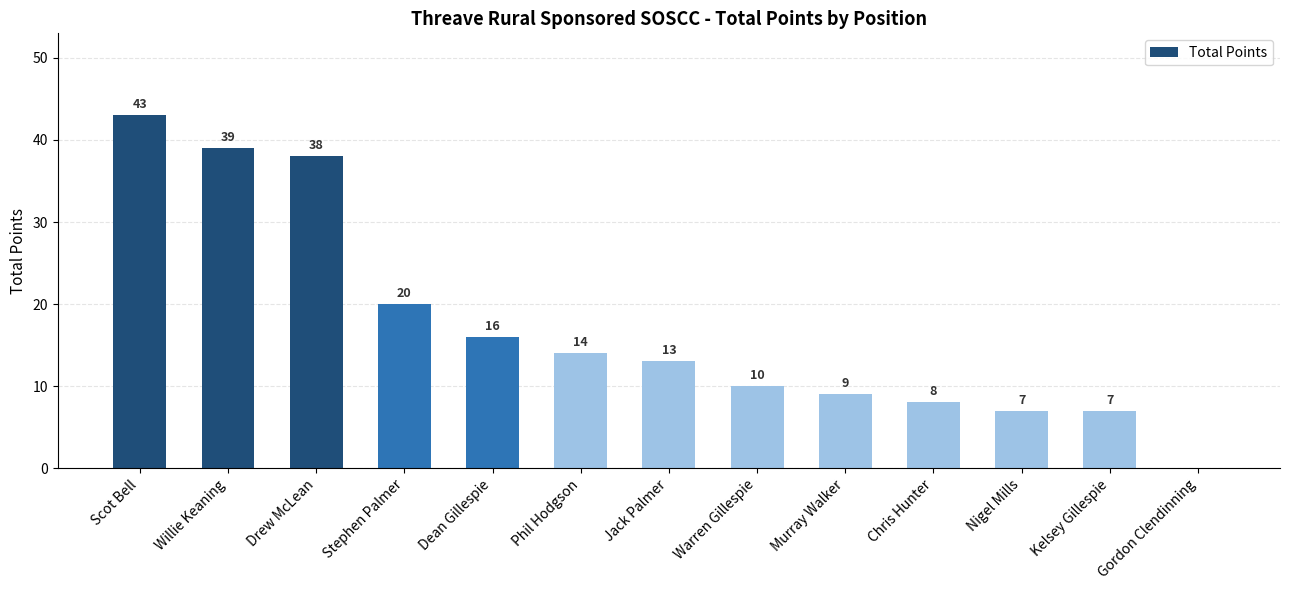

The value at Nigel Mills is 7. True or false?

True